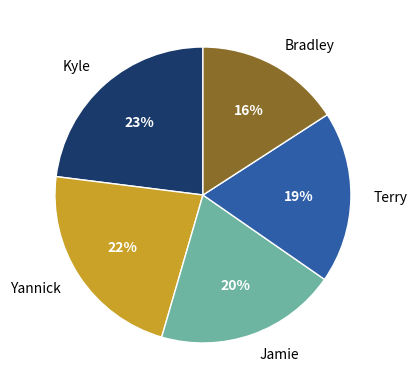

What is the ratio of the value at Yannick to the value at Terry?

1.2